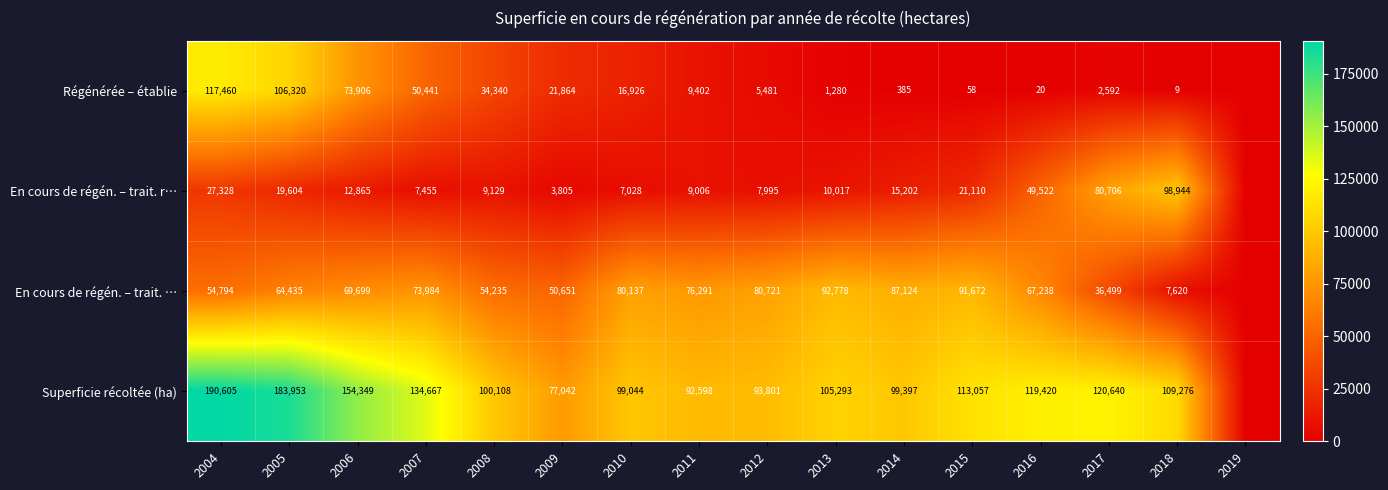

What is the difference between the En cours de régén. – trait. … values at 2013 and 2012?

12057